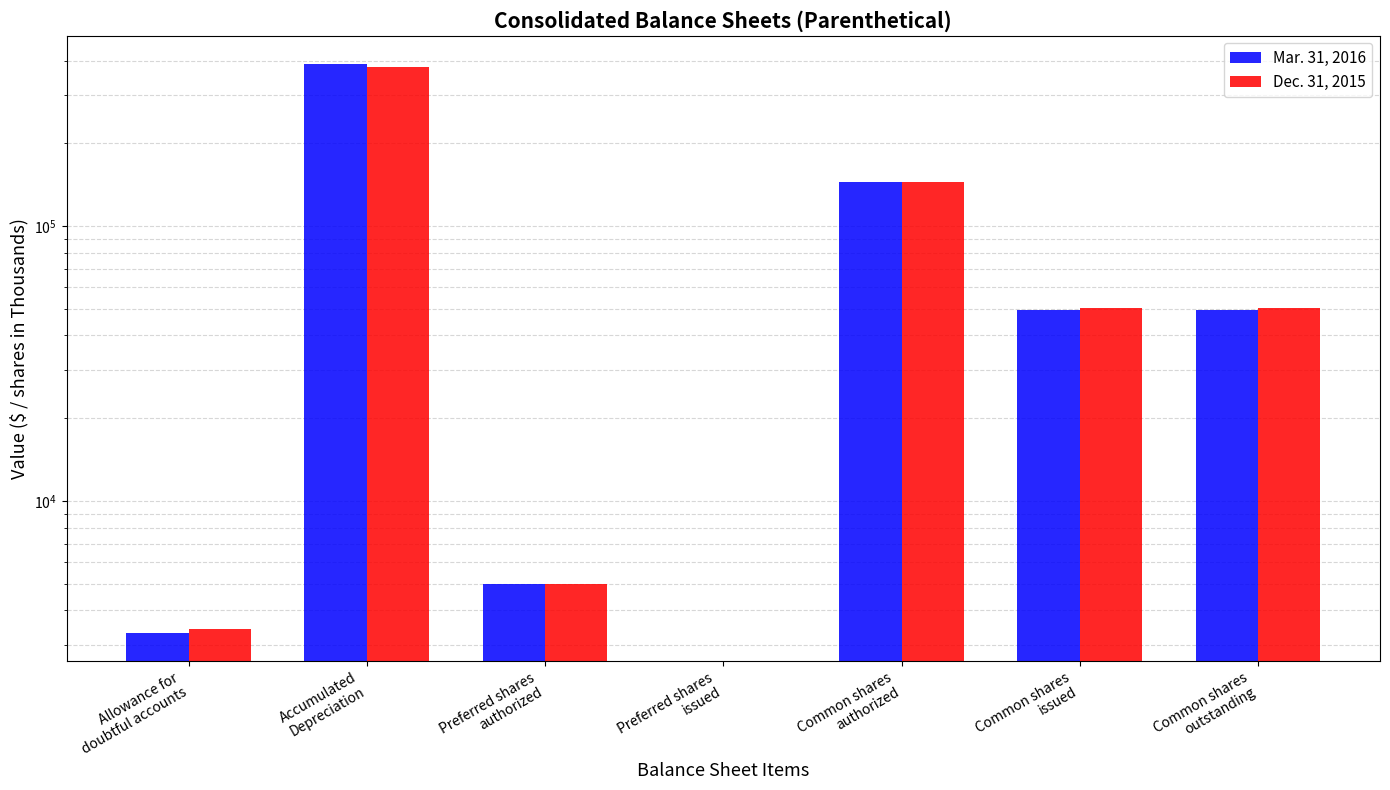

Which category has the lowest value across all series?

Preferred shares
issued